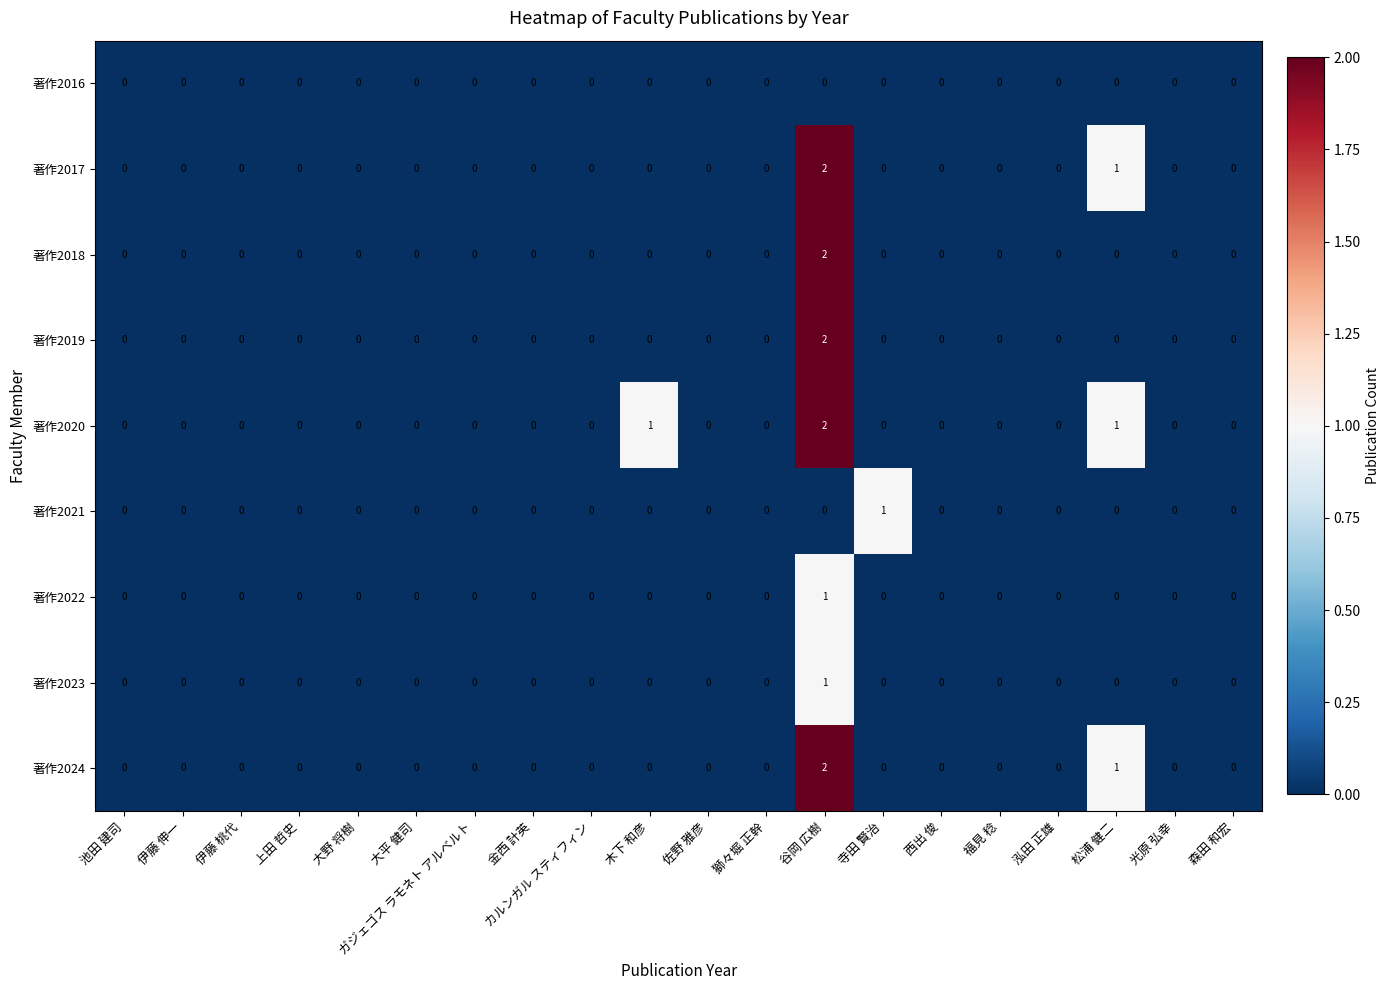

Which category has the highest value across all series?

谷岡 広樹